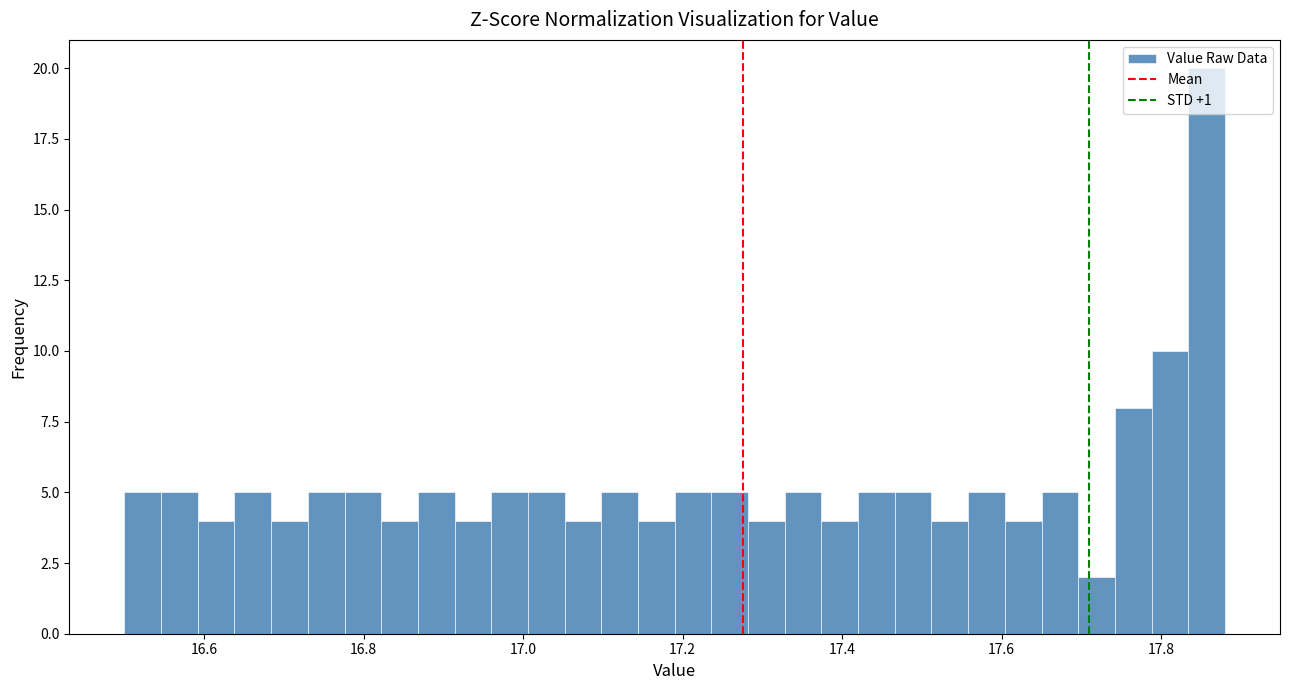

Around what value on the x-axis is the tallest bar? Give the approximate position of its centre, as read against the axis.

17.86